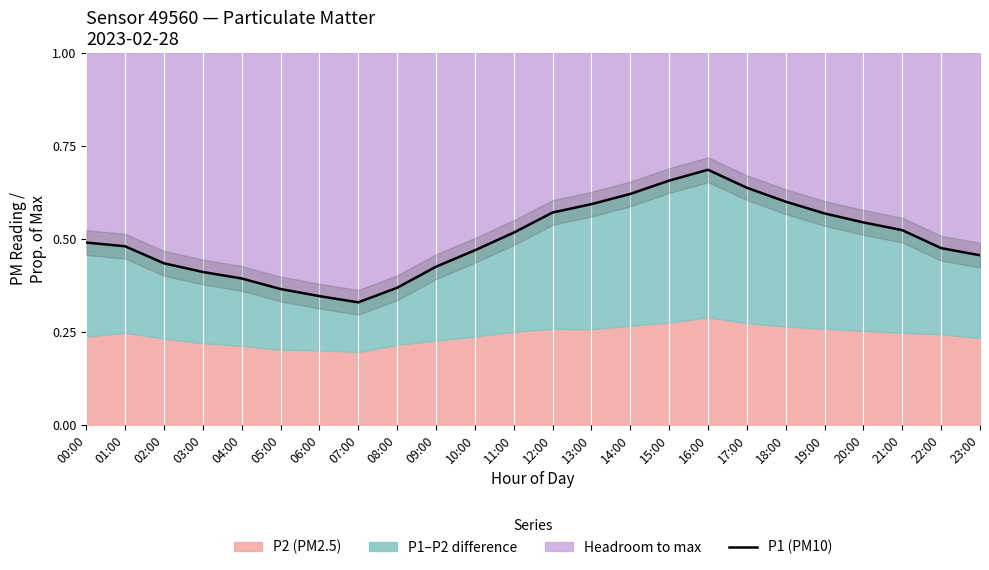

What is the label of the 10th point from the left?

09:00